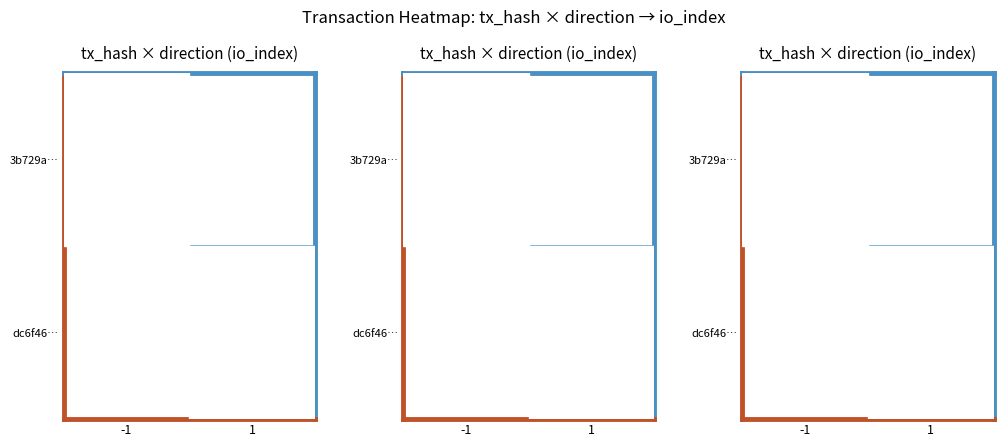

Which category has the lowest value in the 3b729a… series?

-1